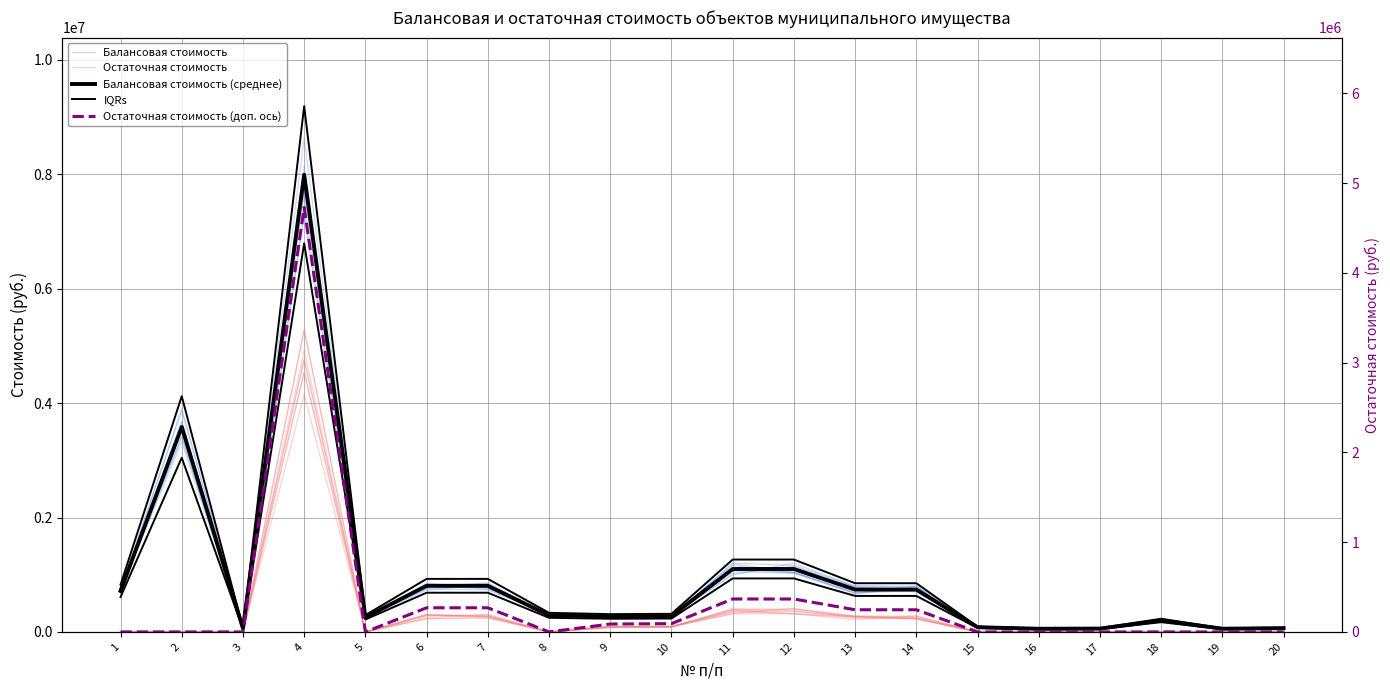

Between 5 and 7, which series saw the biggest shift?

IQRs